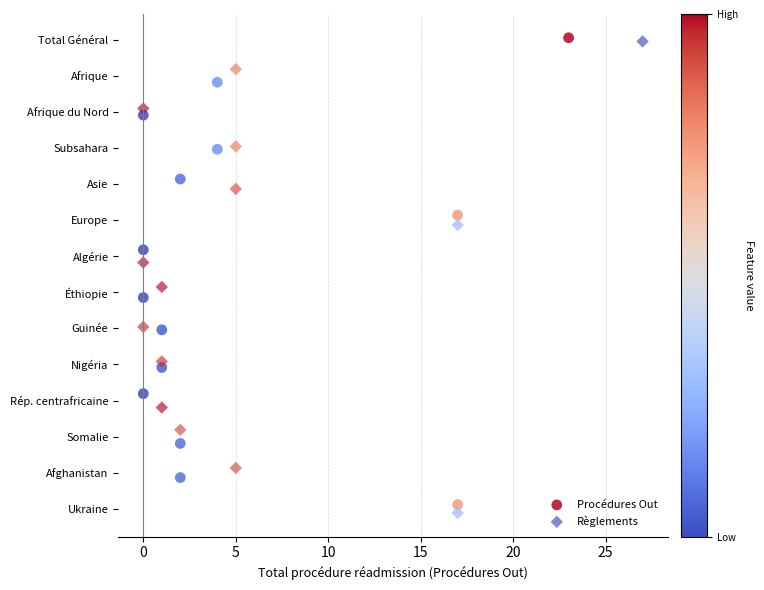

What are all the series names shown in the legend?

Procédures Out, Règlements